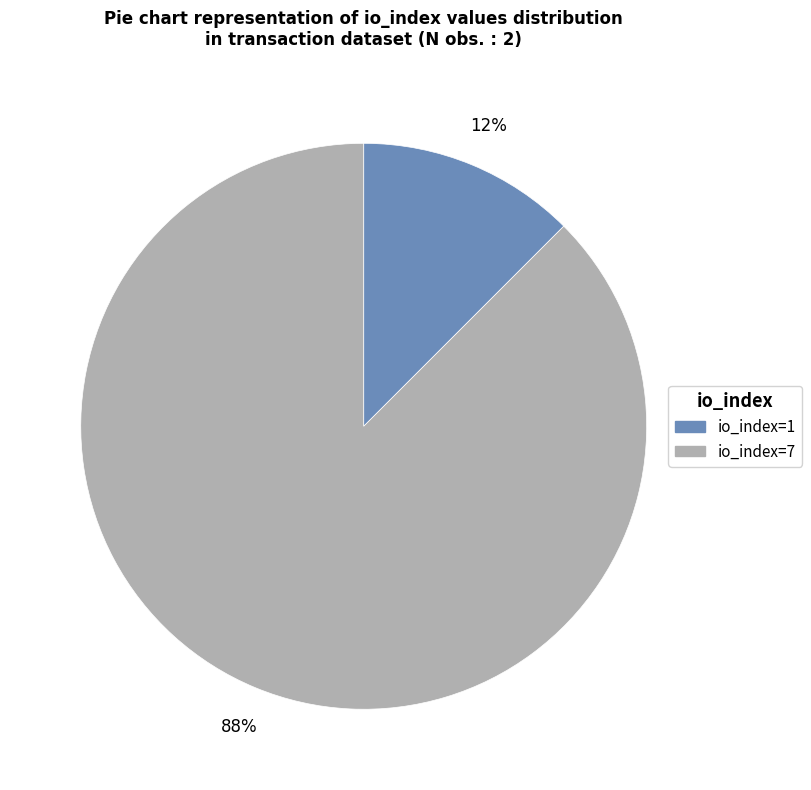

Between io_index=1 and io_index=7, which is larger?

io_index=7